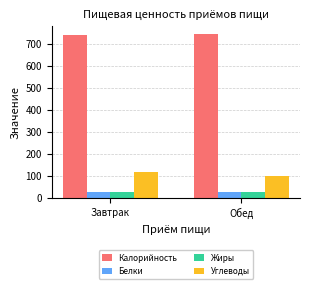

What value does the Калорийность series have at Обед?

744.2